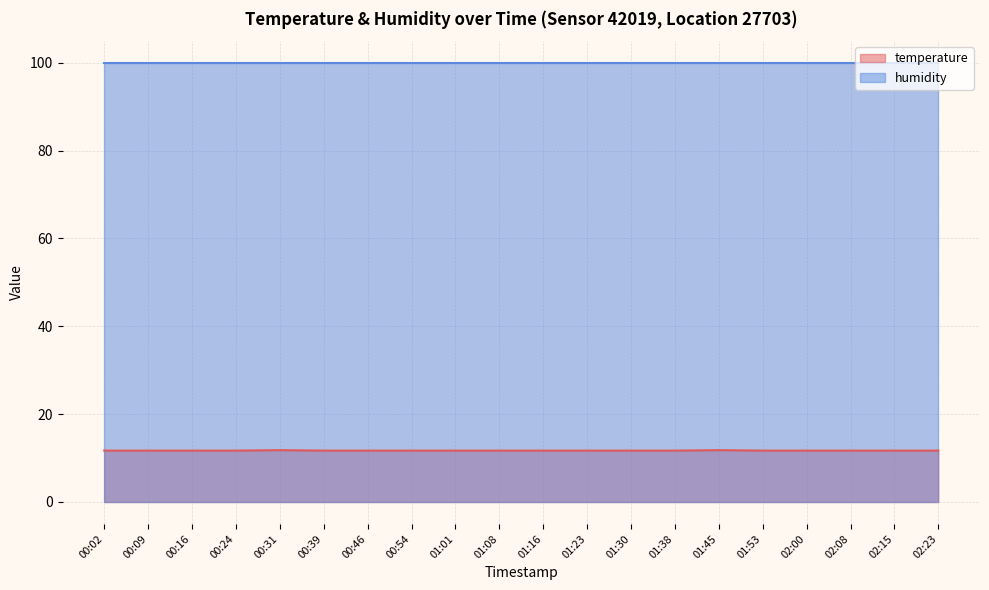

Does the chart have visible grid lines?

Yes